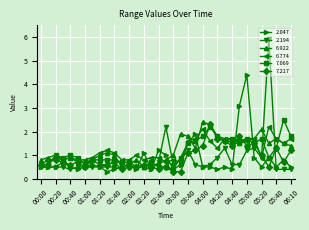

What is the maximum value shown in the chart?

5.9